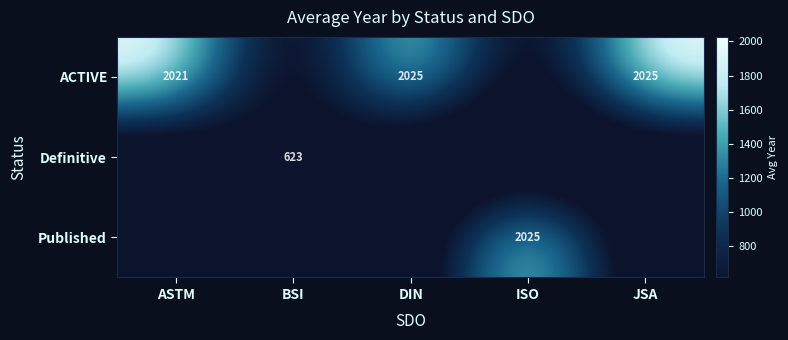

What is the maximum value shown in the chart?

2025.0